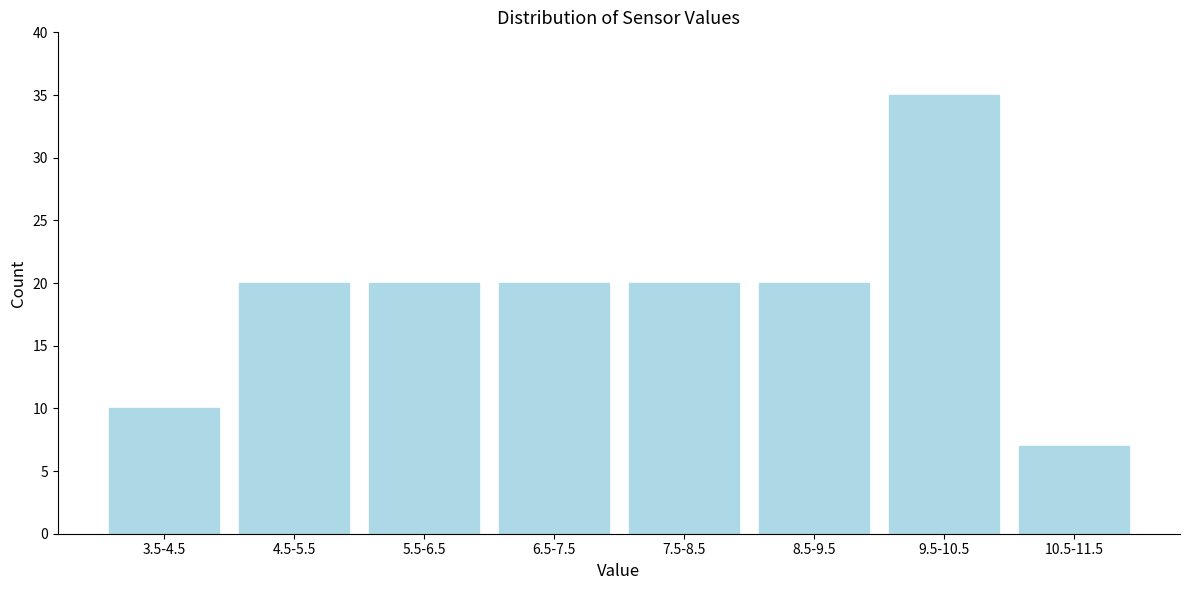

Reading left to right, list all the values displayed in this chart.

10	20	20	20	20	20	35	7